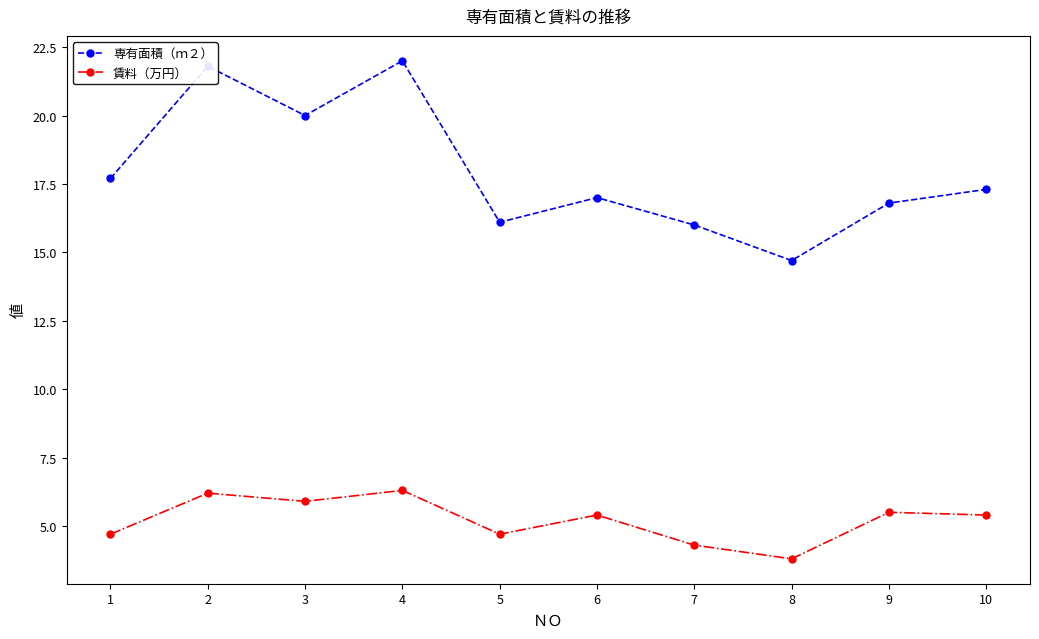

True or false: 専有面積（ｍ２） has more than 0 interior local peaks.

True